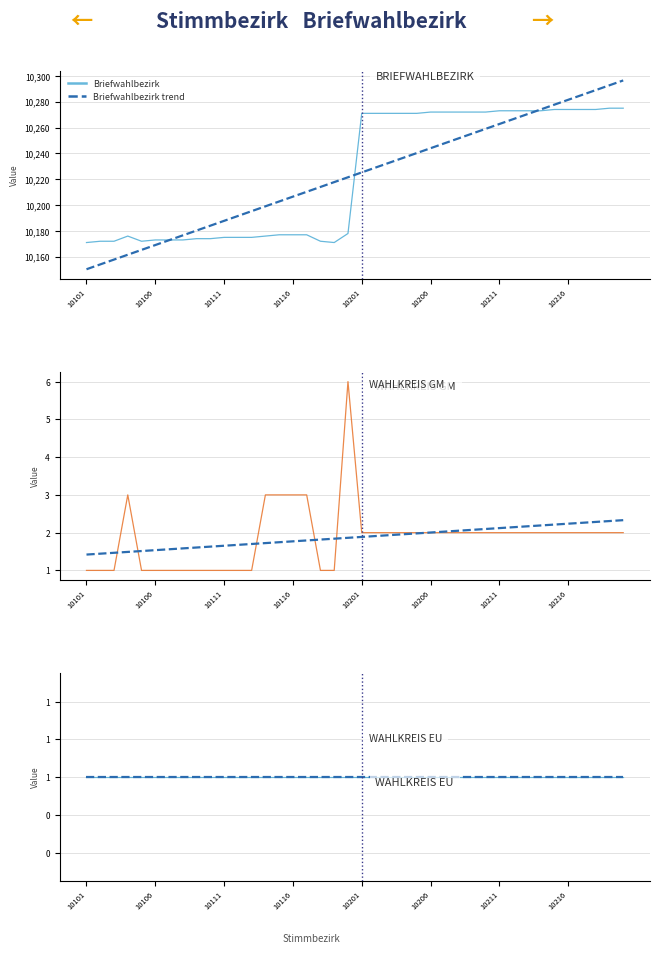

What is the lowest value of the Briefwahlbezirk trend series?

10150.3